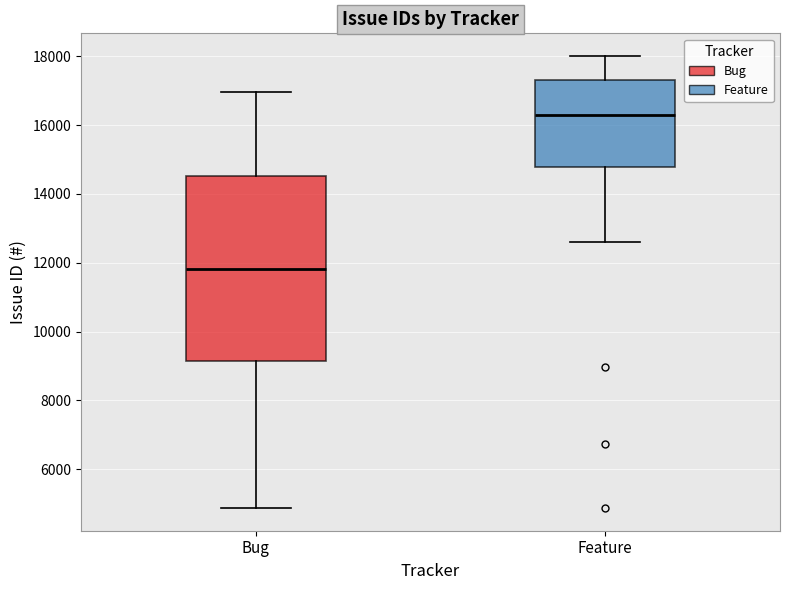

Which box's median line is the highest?

Feature